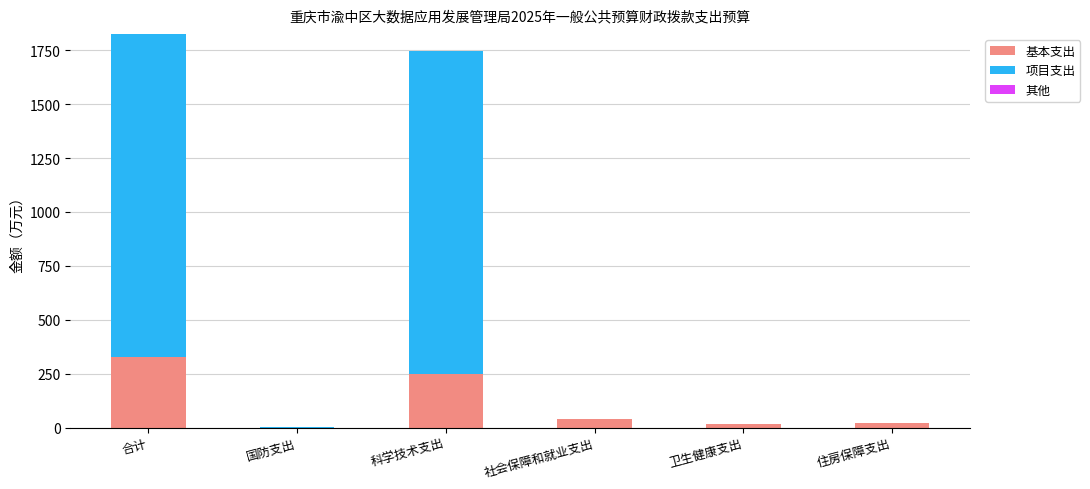

At which label is 基本支出 closest to 163?

科学技术支出